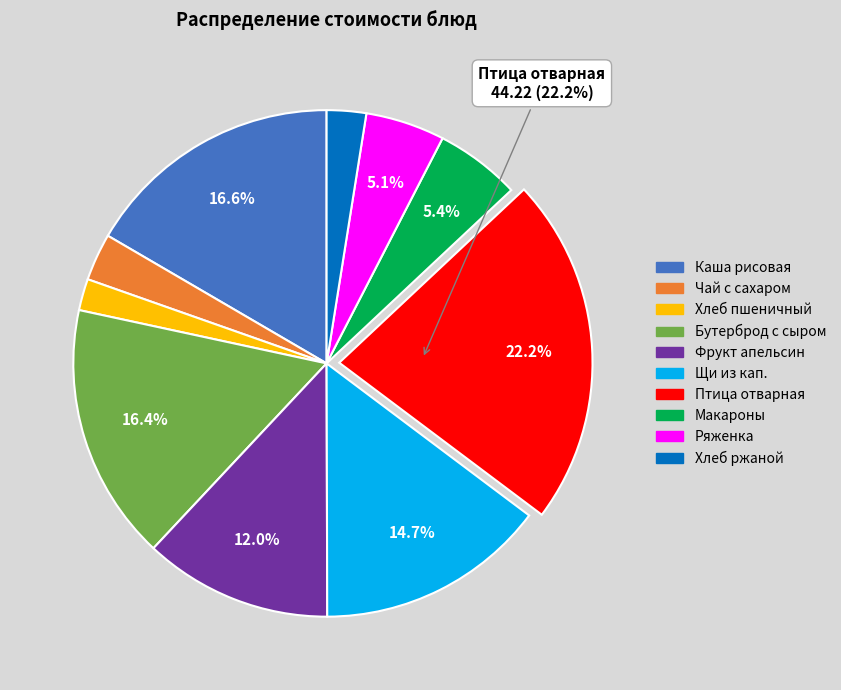

Does any single category account for the majority?

No